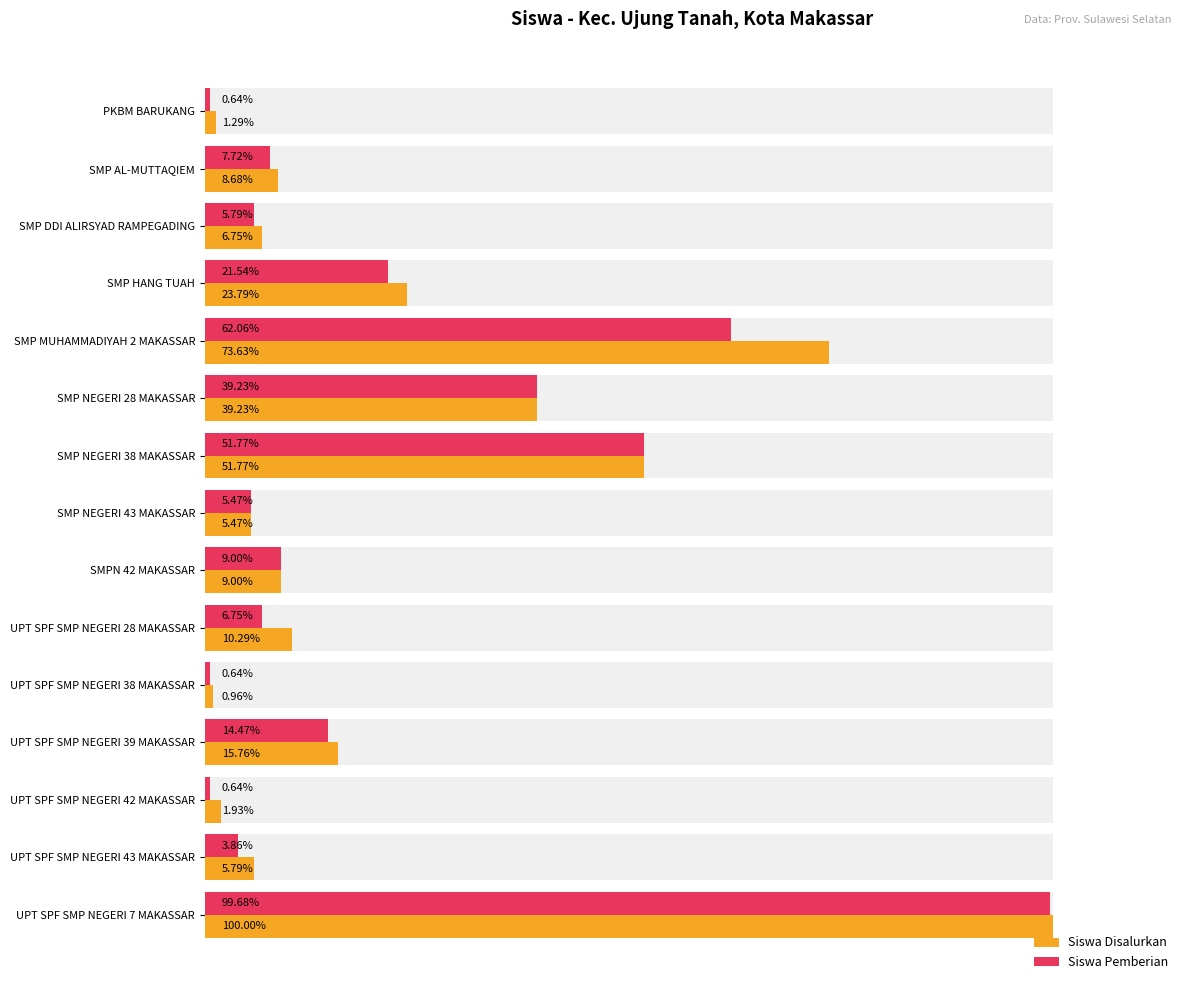

Rank the series by their average value, from highest to lowest.

Siswa Disalurkan, Siswa Pemberian